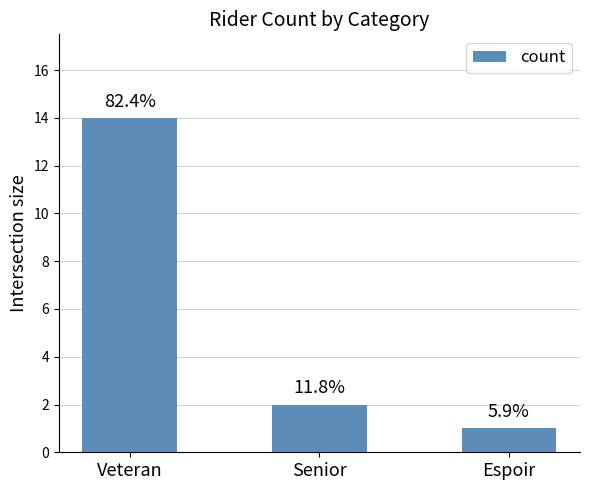

What is the sum of all values?

17